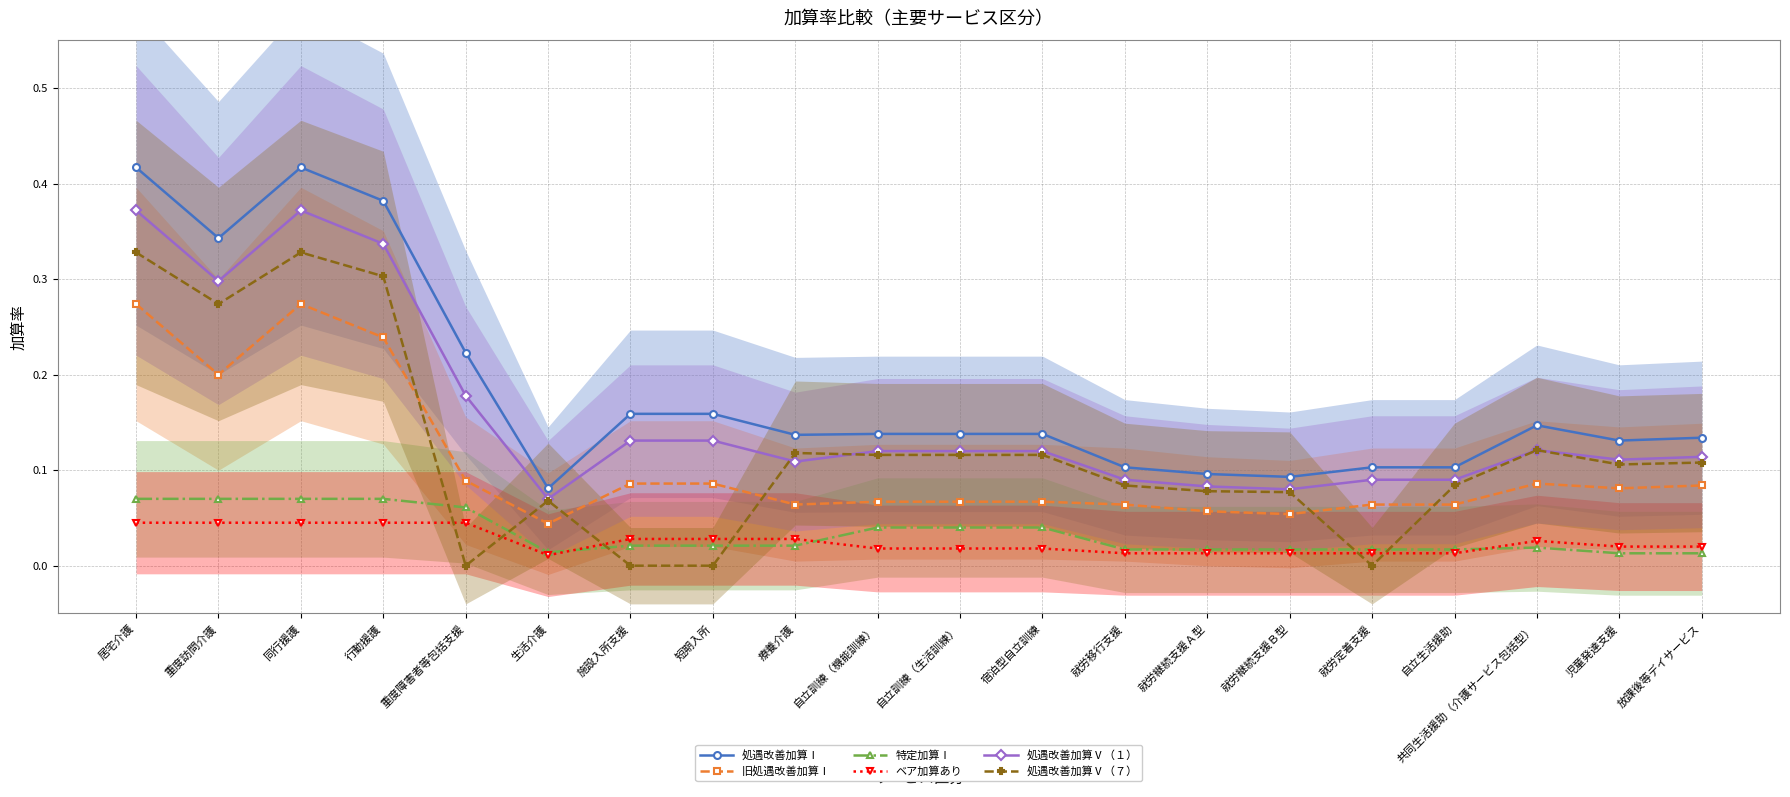

What are all the series names shown in the legend?

処遇改善加算Ⅰ, 旧処遇改善加算Ⅰ, 特定加算Ⅰ, ベア加算あり, 処遇改善加算Ⅴ（１）, 処遇改善加算Ⅴ（７）